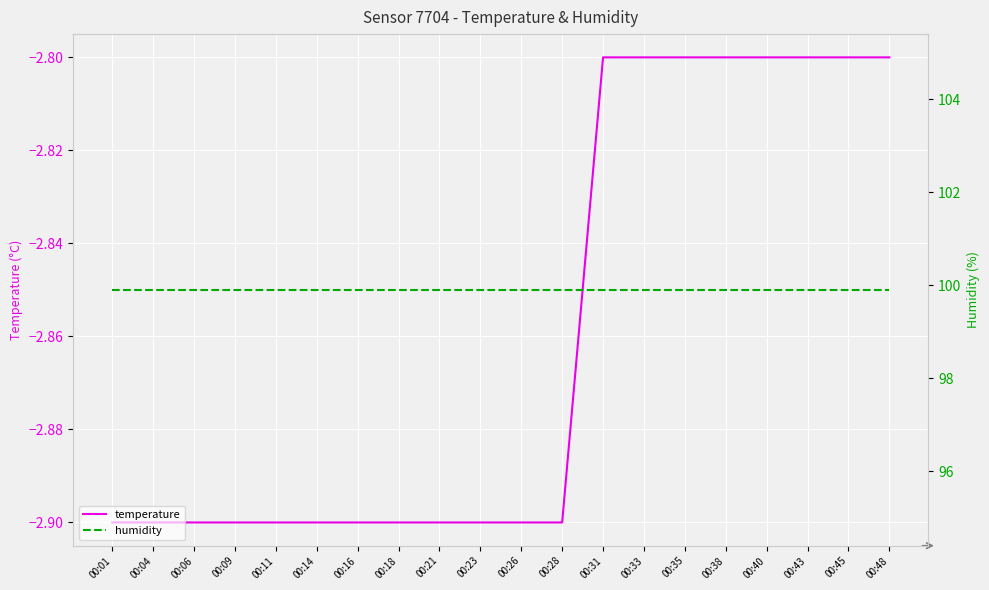

At which category is the sum across all series the highest?

00:31